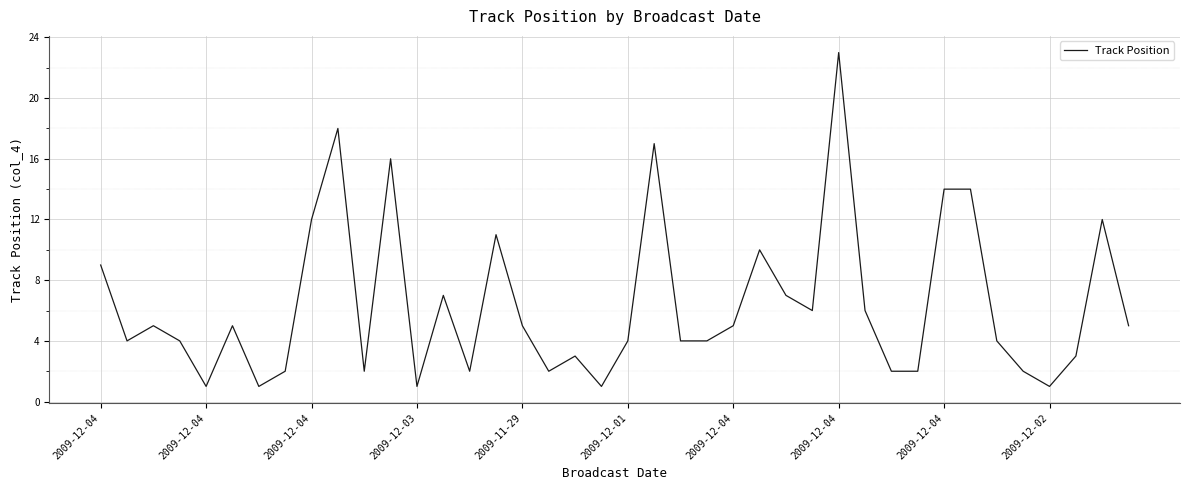

What is the maximum value shown in the chart?

23